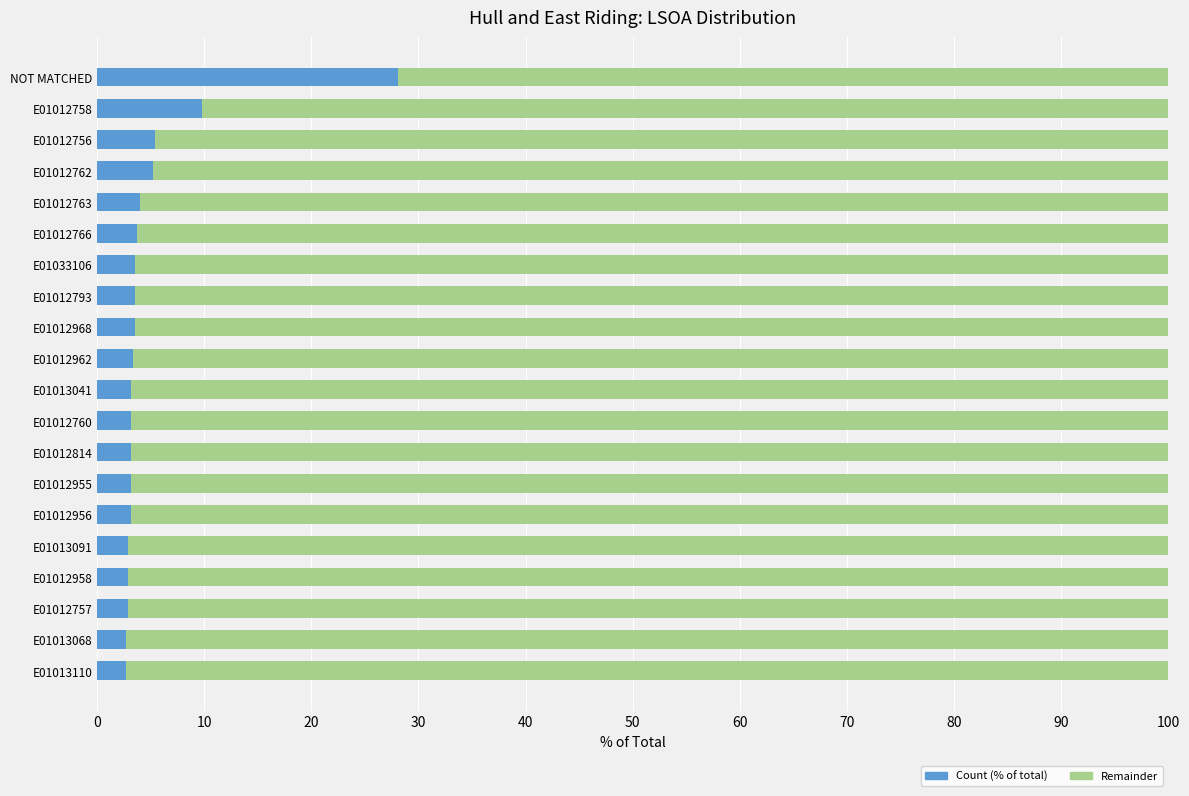

What is the total value across all series at E01013110?

100.0